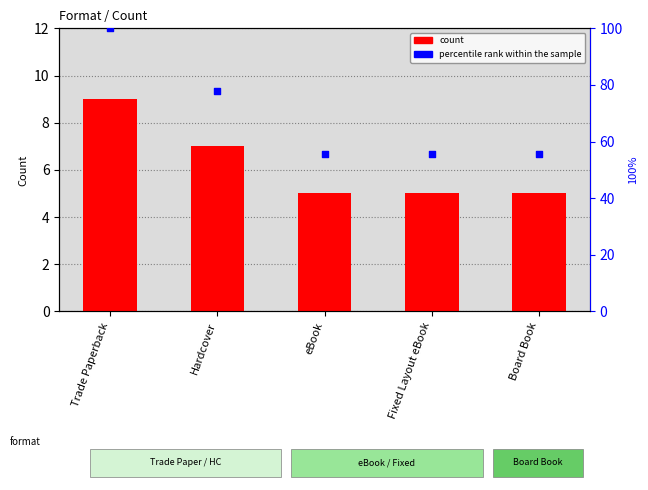

Which series has the widest spread of Y values?

percentile rank within the sample